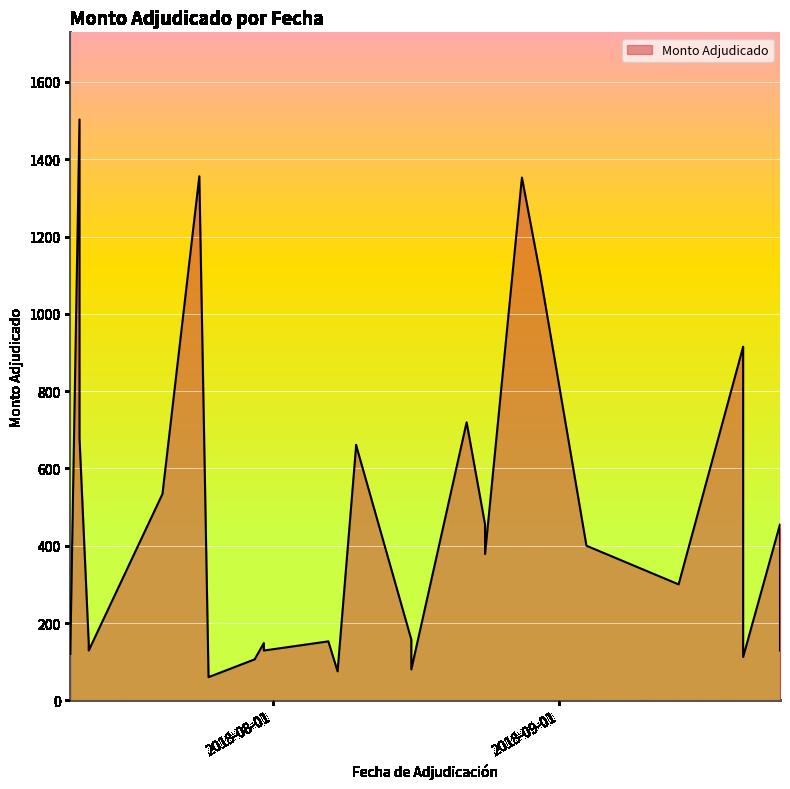

Where is the first local minimum?

2018-07-10